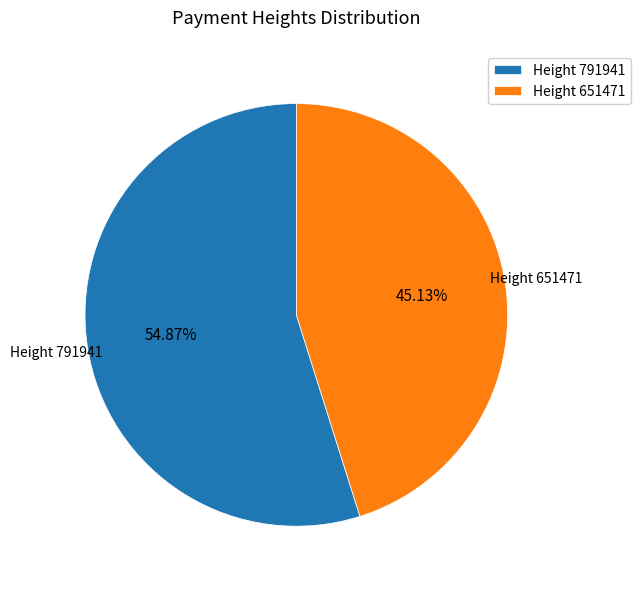

How many slices are in this pie chart?

2